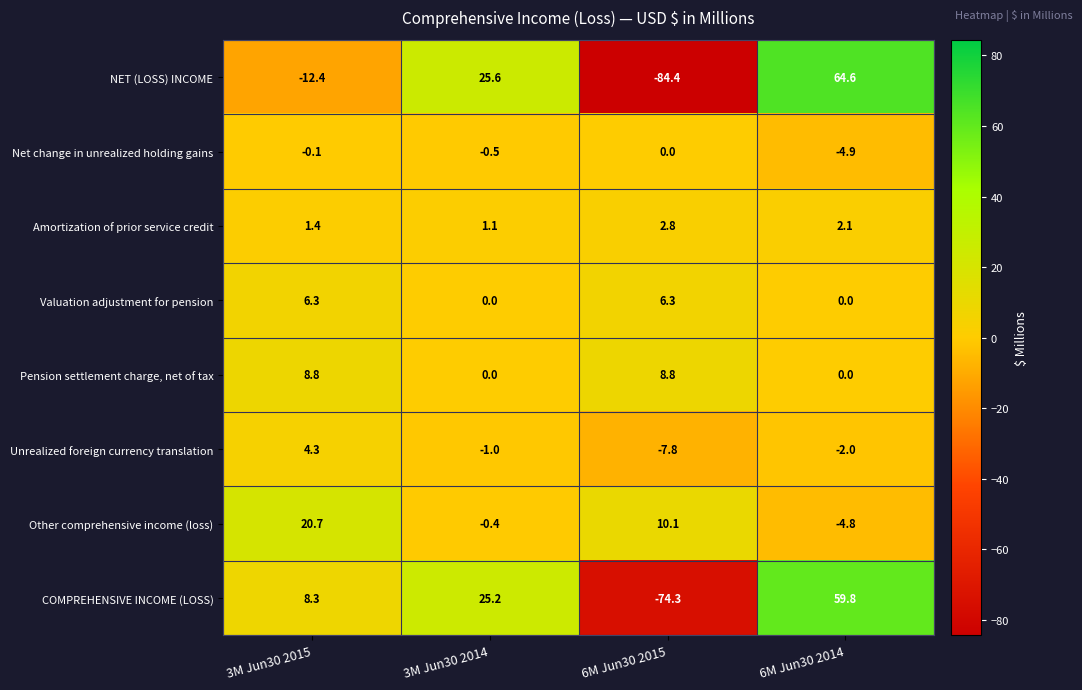

Which category has the lowest value across all series?

6M Jun30 2015